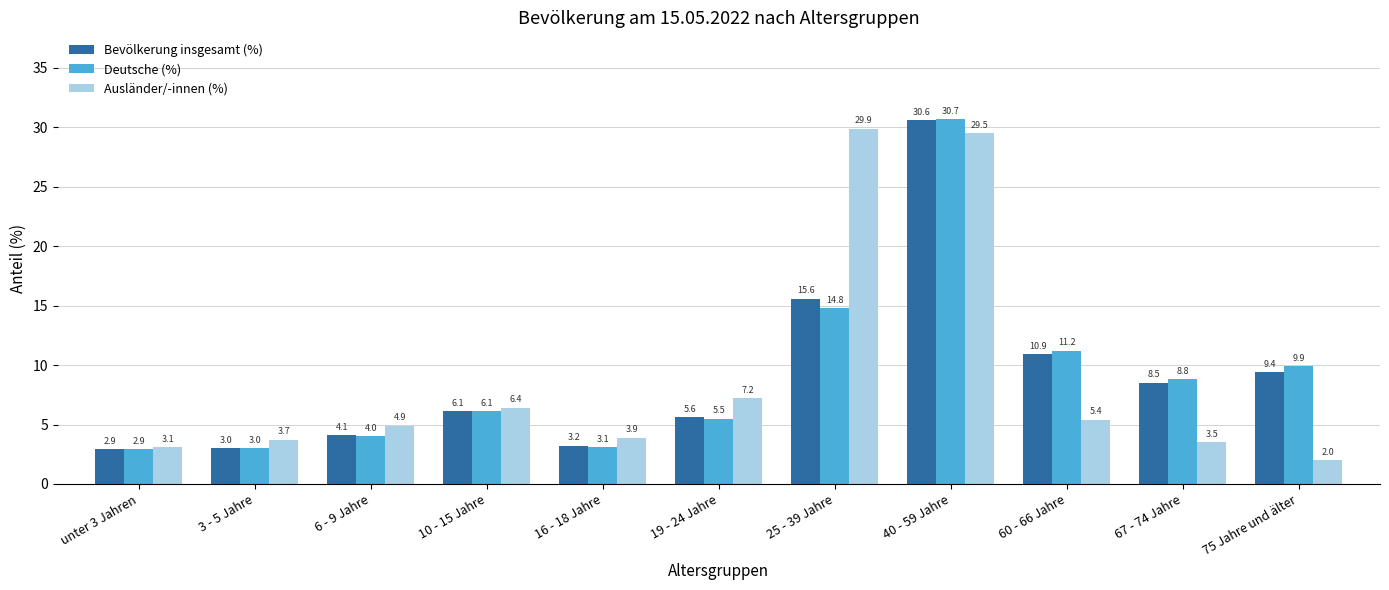

What is the total value across all series at 6 - 9 Jahre?

13.0